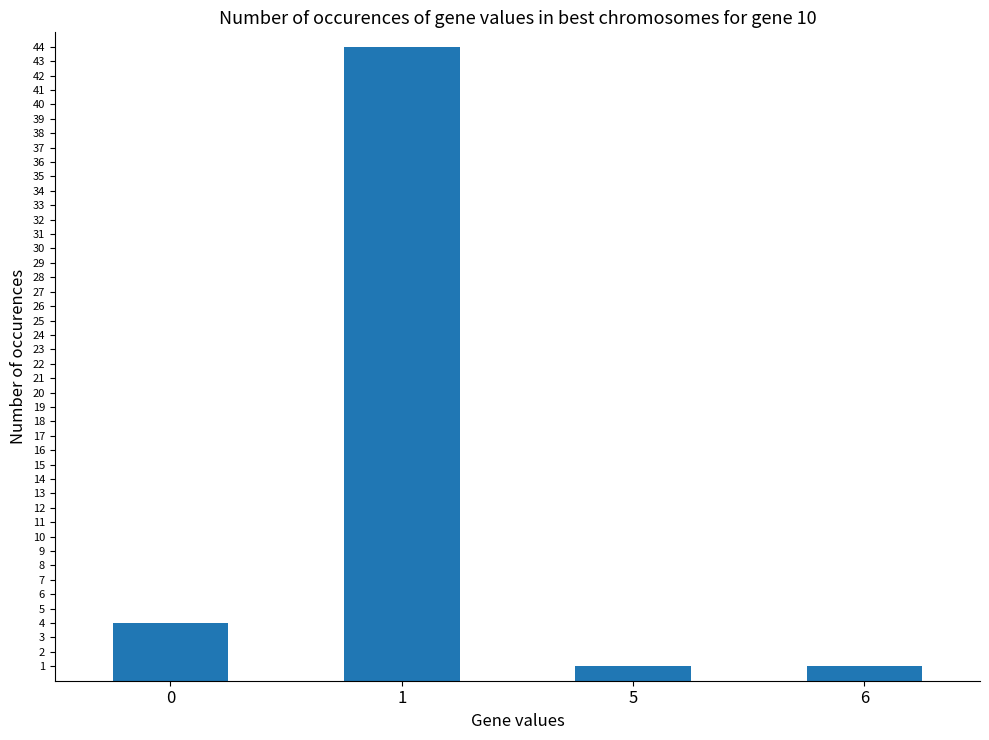

What is the difference between the maximum and minimum values?

43